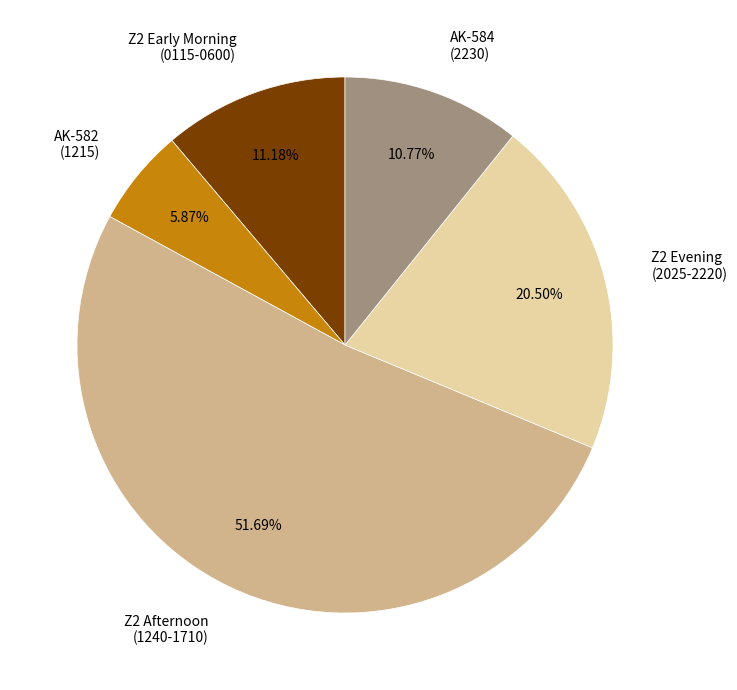

Is the sum of Z2 Afternoon (1240-1710) and AK-582 (1215) greater than half?

Yes